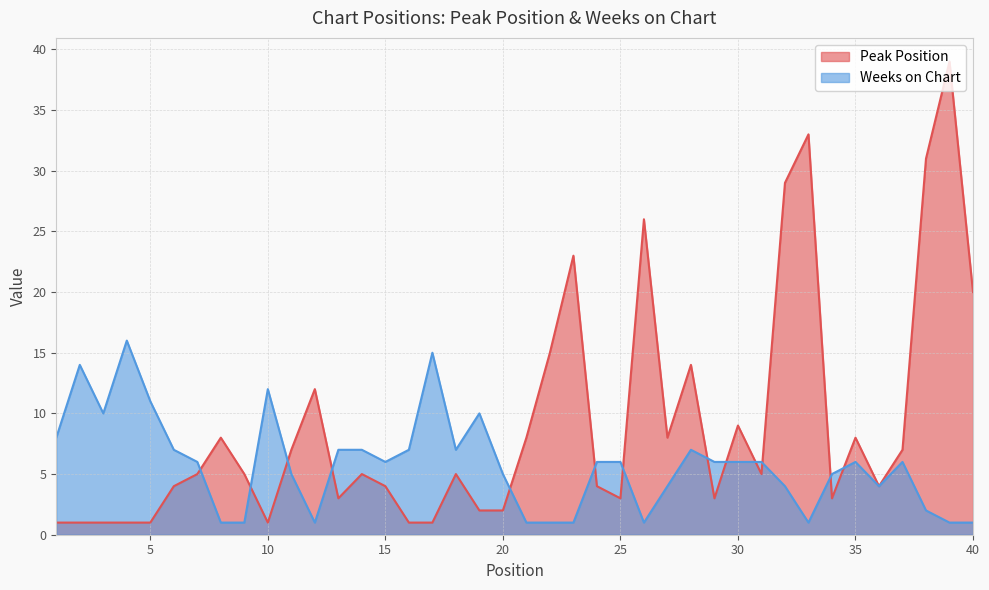

Reading left to right, extract all data points from this chart.

Peak Position: 1	1	1	1	1	4	5	8	5	1	7	12	3	5	4	1	1	5	2	2	8	15	23	4	3	26	8	14	3	9	5	29	33	3	8	4	7	31	39	20
Weeks on Chart: 8	14	10	16	11	7	6	1	1	12	5	1	7	7	6	7	15	7	10	5	1	1	1	6	6	1	4	7	6	6	6	4	1	5	6	4	6	2	1	1